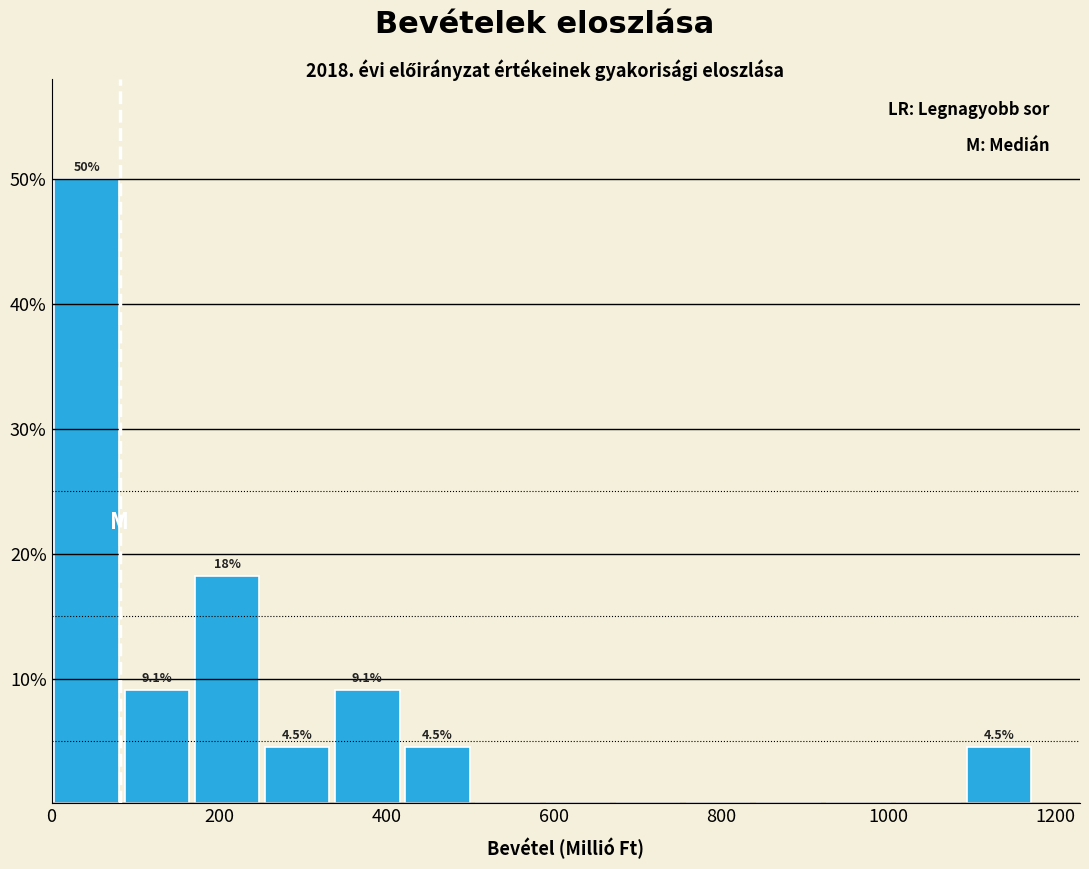

Over which range of the x-axis is the bar tallest?

0 to 80